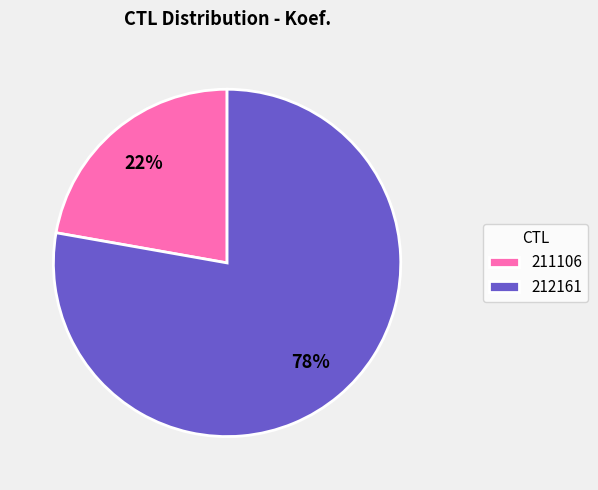

Which category has the biggest portion of the pie?

212161